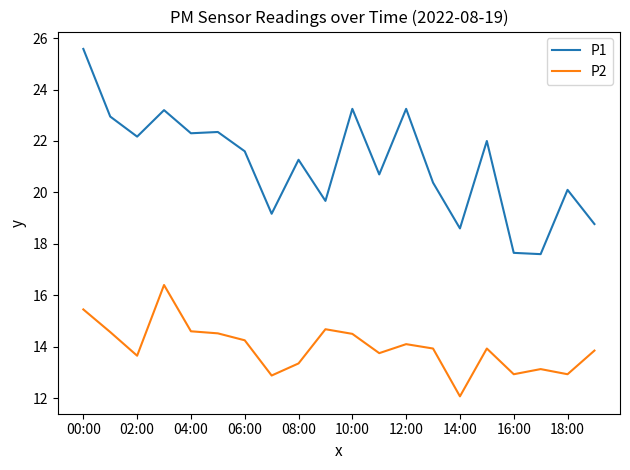

Which series has the widest spread of values?

P1